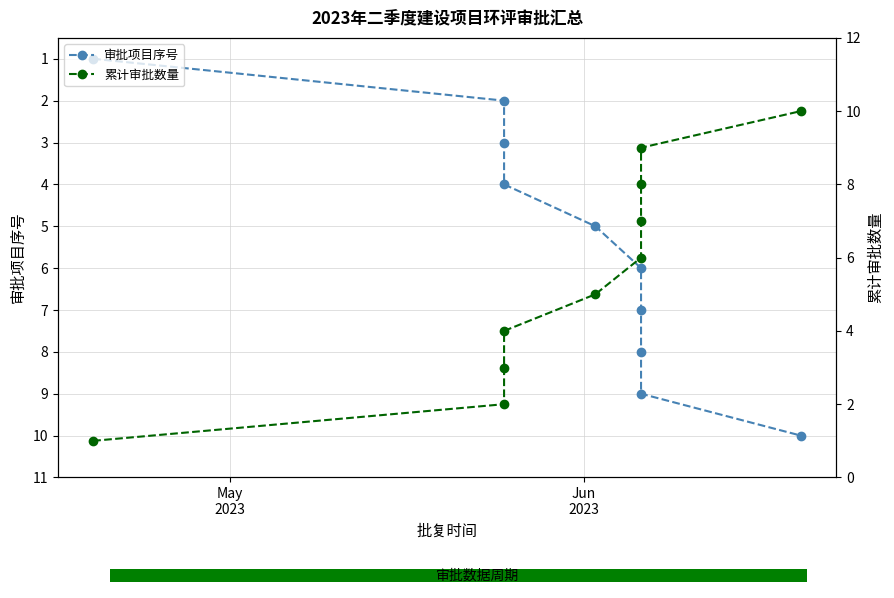

Count the number of data series in this chart.

2